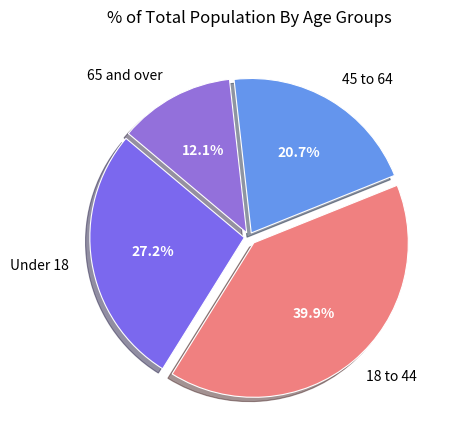

How many segments does this pie chart have?

4